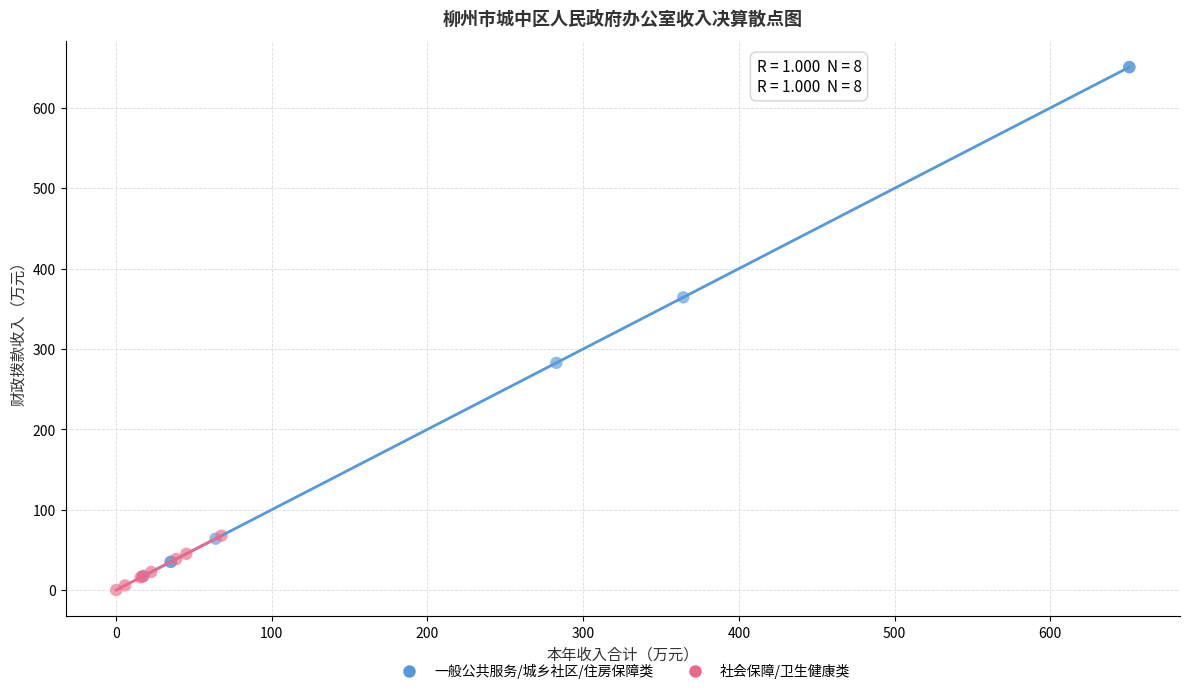

What are all the series names shown in the legend?

一般公共服务/城乡社区/住房保障类, 社会保障/卫生健康类